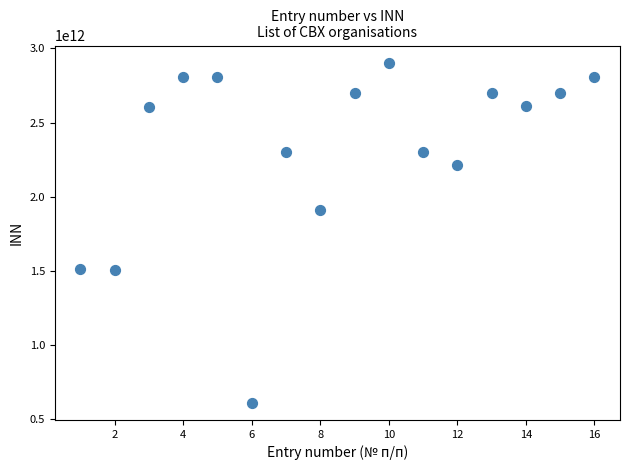

What is the range of Y values (max minus min)?

2294000799813